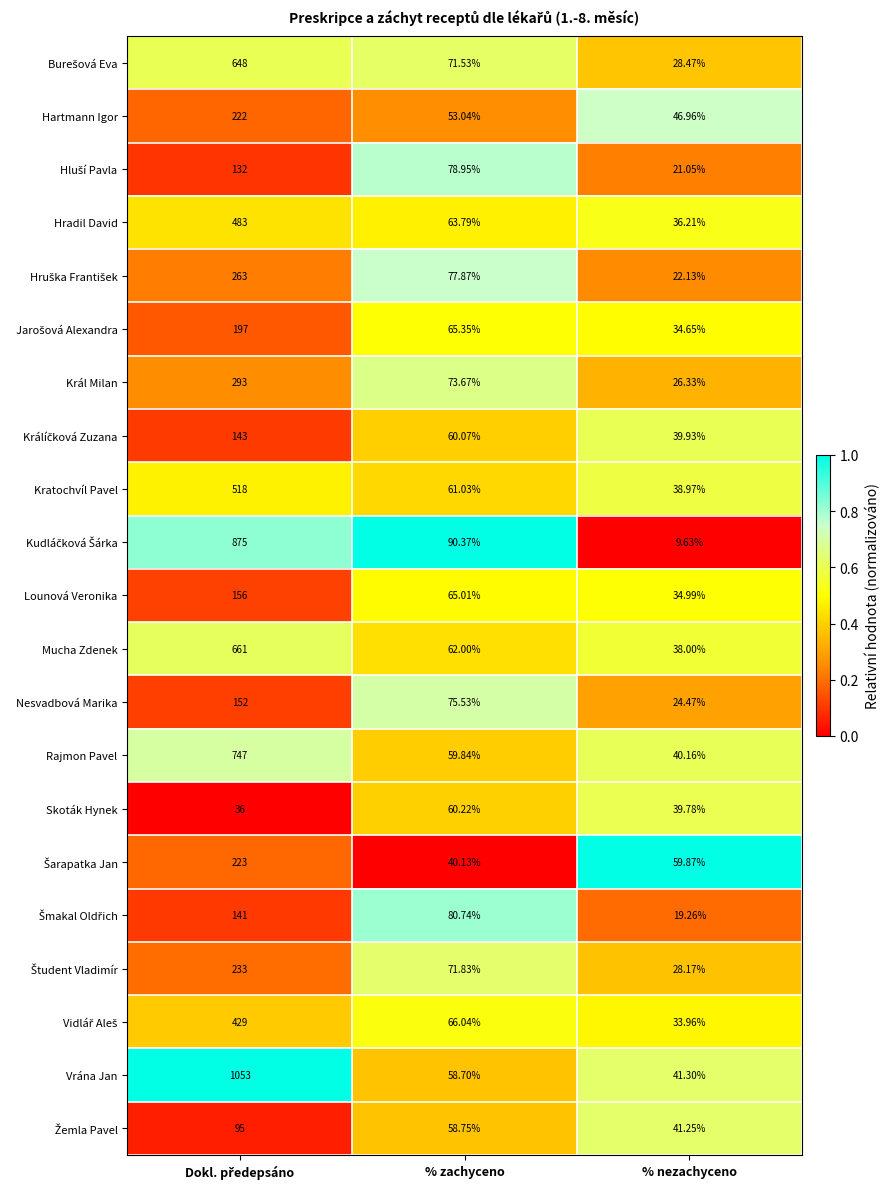

At which label is Král Milan closest to 159?

% zachyceno